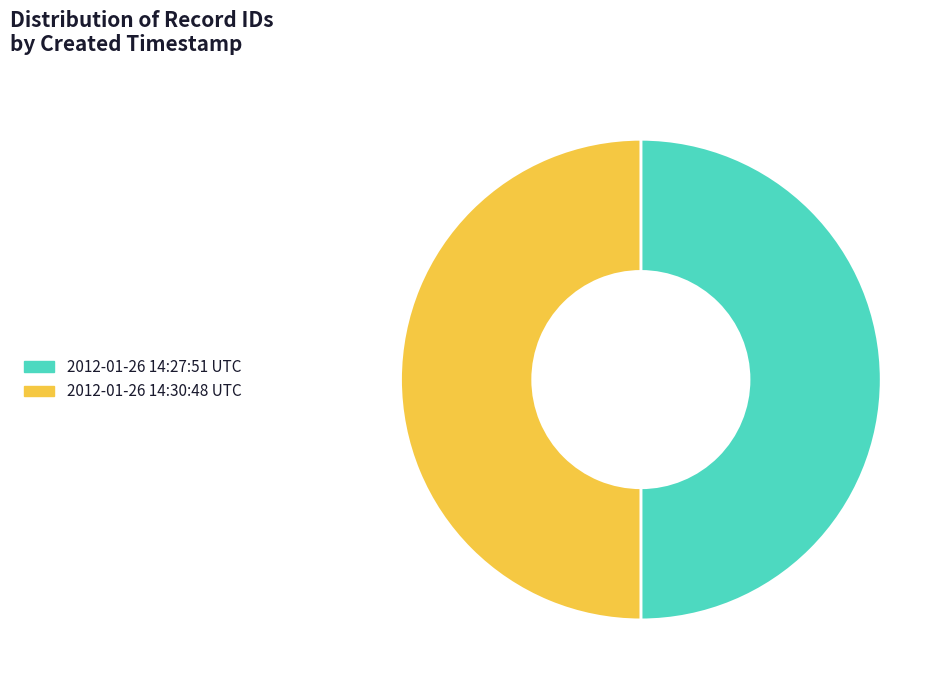

The 2012-01-26 14:27:51 UTC slice represents 38% of the pie. True or false?

False